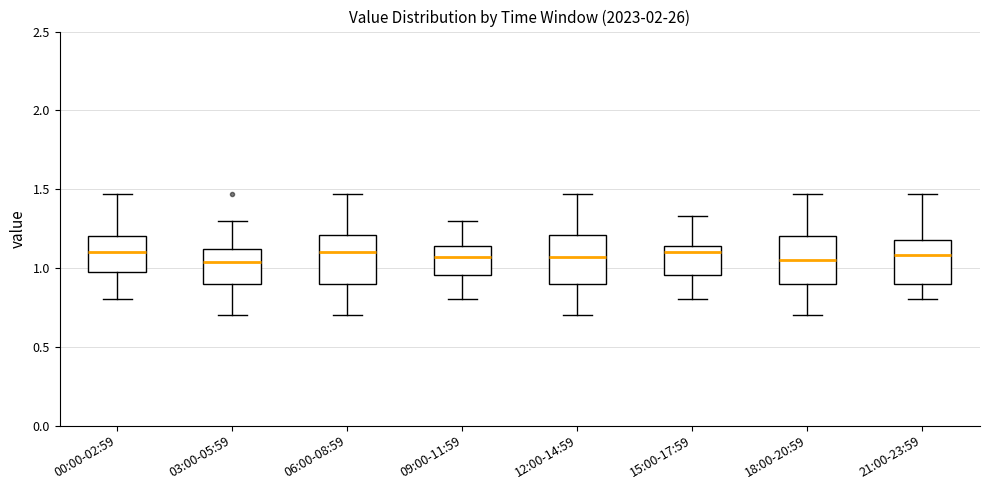

Reading left to right, transcribe this box plot: for each box, give where its median line is, the range the box spans, and where its two whiskers end, as read against the y-axis. The values are not printed on the chart, so give them approximately, as read against the axis.

00:00-02:59: median 1.10, box 1.00 to 1.20, whiskers 0.80 to 1.45
03:00-05:59: median 1.05, box 0.90 to 1.10, whiskers 0.70 to 1.30
06:00-08:59: median 1.10, box 0.90 to 1.20, whiskers 0.70 to 1.45
09:00-11:59: median 1.05, box 0.95 to 1.15, whiskers 0.80 to 1.30
12:00-14:59: median 1.05, box 0.90 to 1.20, whiskers 0.70 to 1.45
15:00-17:59: median 1.10, box 0.95 to 1.15, whiskers 0.80 to 1.35
18:00-20:59: median 1.05, box 0.90 to 1.20, whiskers 0.70 to 1.45
21:00-23:59: median 1.10, box 0.90 to 1.20, whiskers 0.80 to 1.45